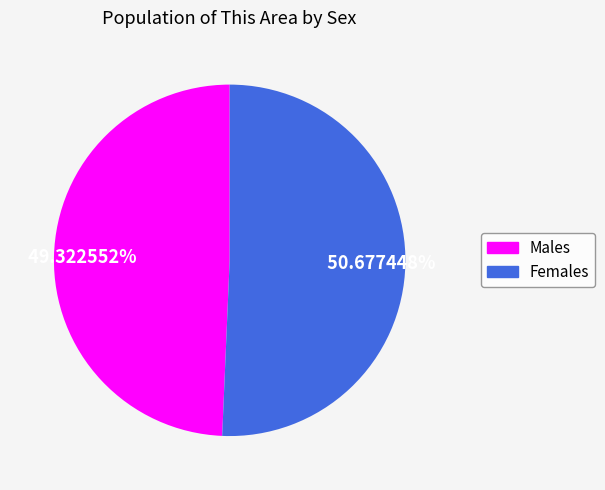

Count the number of slices in the pie.

2